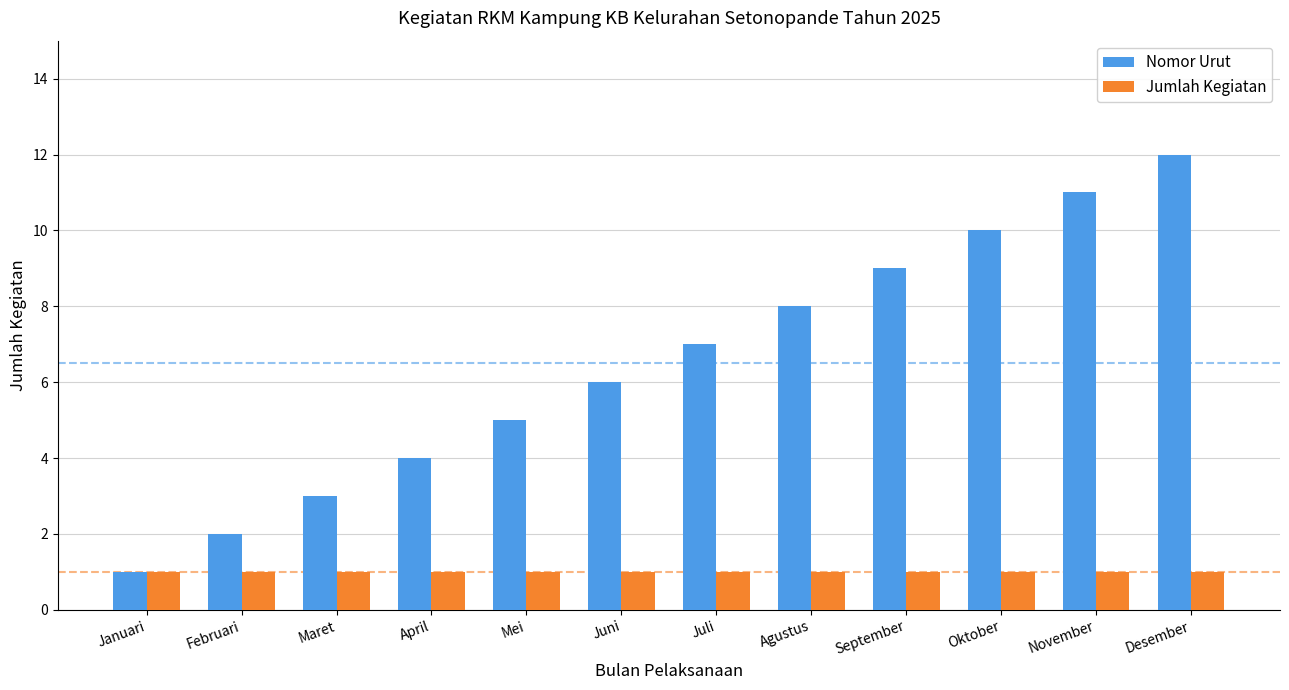

Where is Nomor Urut nearest to the value 6?

Juni